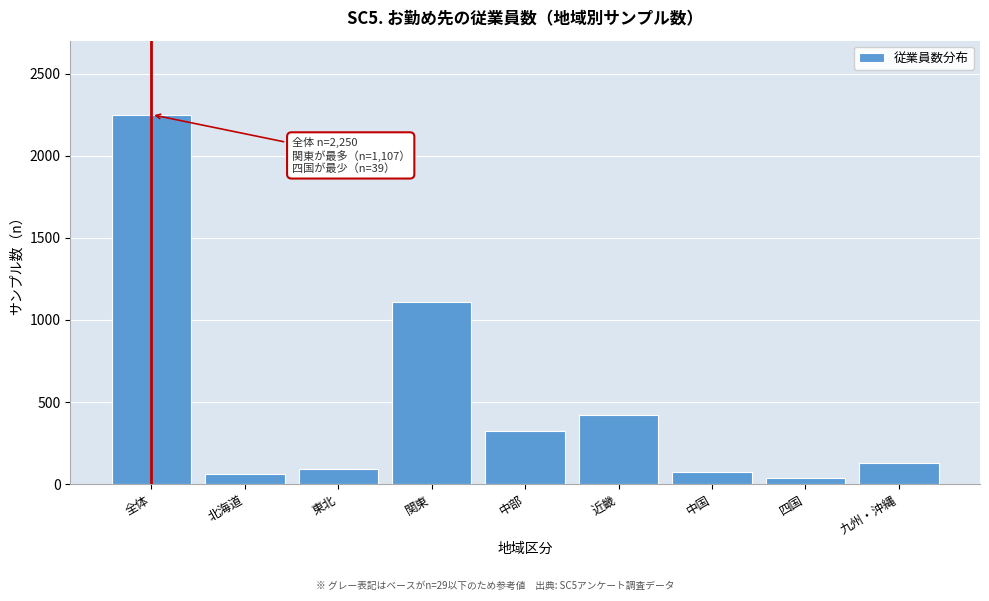

Reading left to right, extract all data points from this chart.

全体=2250	北海道=64	東北=91	関東=1107	中部=326	近畿=421	中国=75	四国=39	九州・沖縄=127